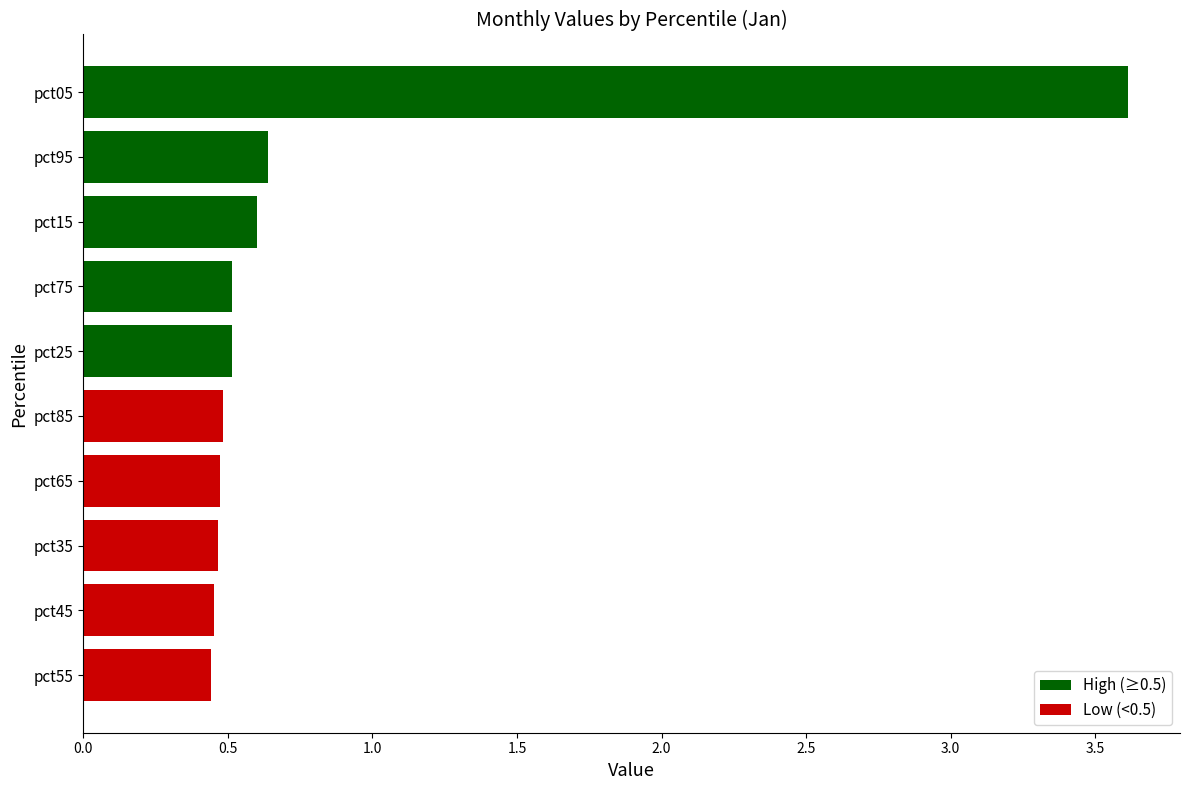

Count the values in the range 0 to 1.

9